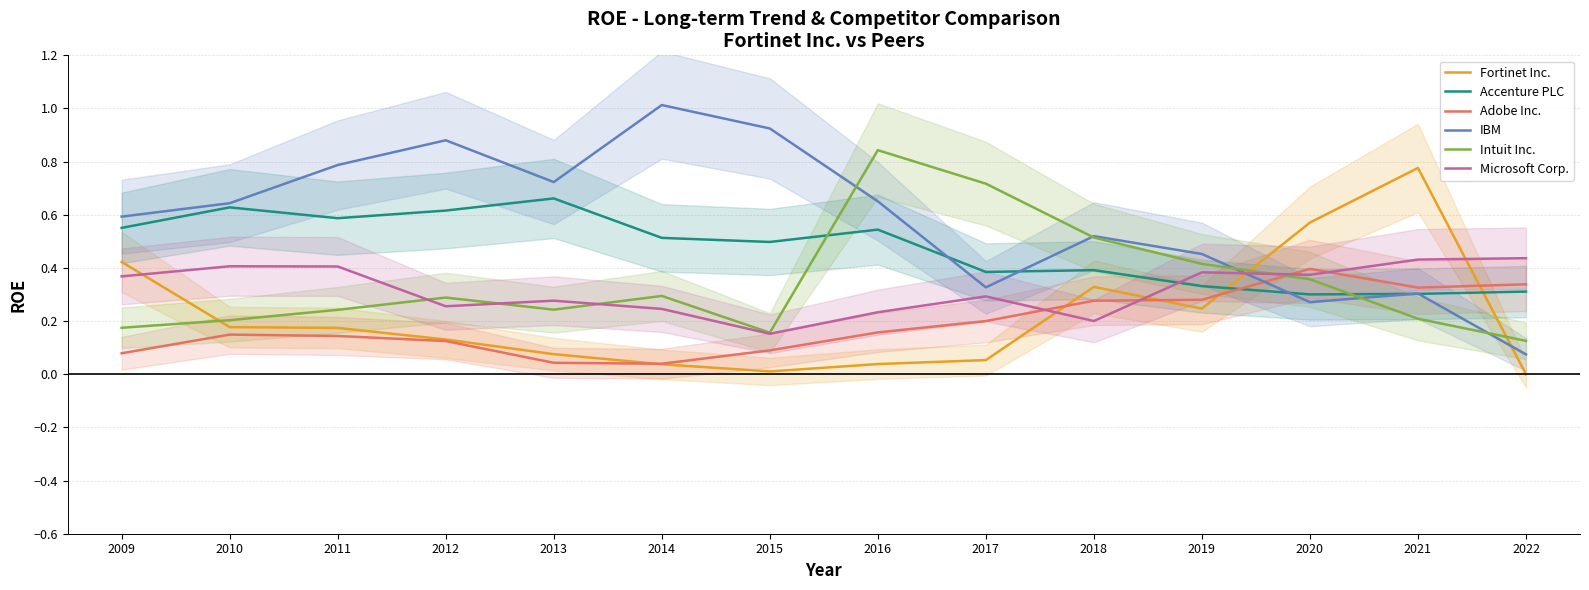

Does the chart have visible grid lines?

Yes